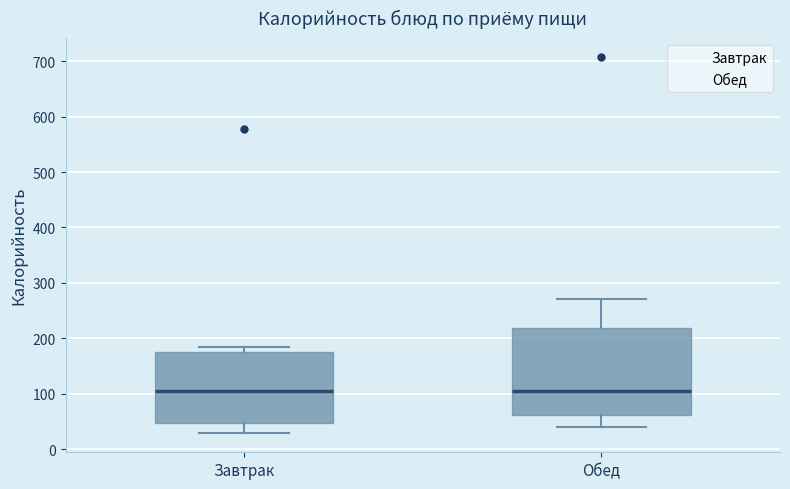

Reading left to right, read every box against the y-axis: the position of its median line, the range the box covers, and the ends of its whiskers. The values are not printed on the chart, so give them approximately, as read against the axis.

Завтрак: median 100, box 50 to 180, whiskers 30 to 190
Обед: median 110, box 60 to 220, whiskers 40 to 270